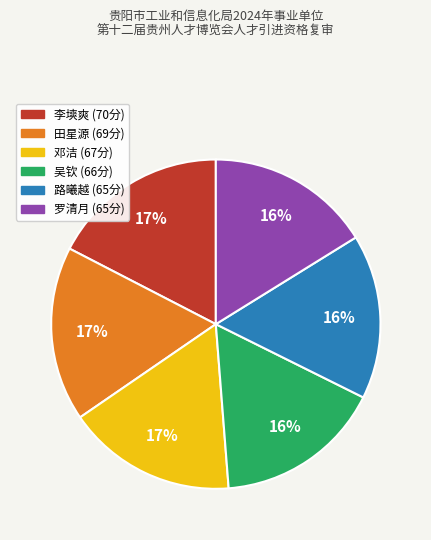

How many segments does this pie chart have?

6